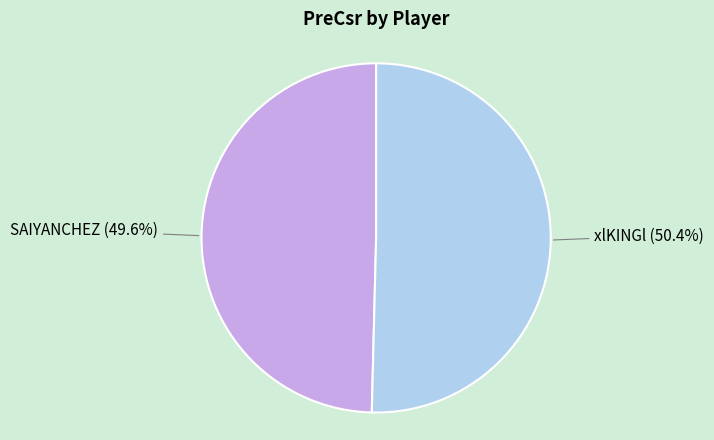

Does any single category account for the majority?

Yes